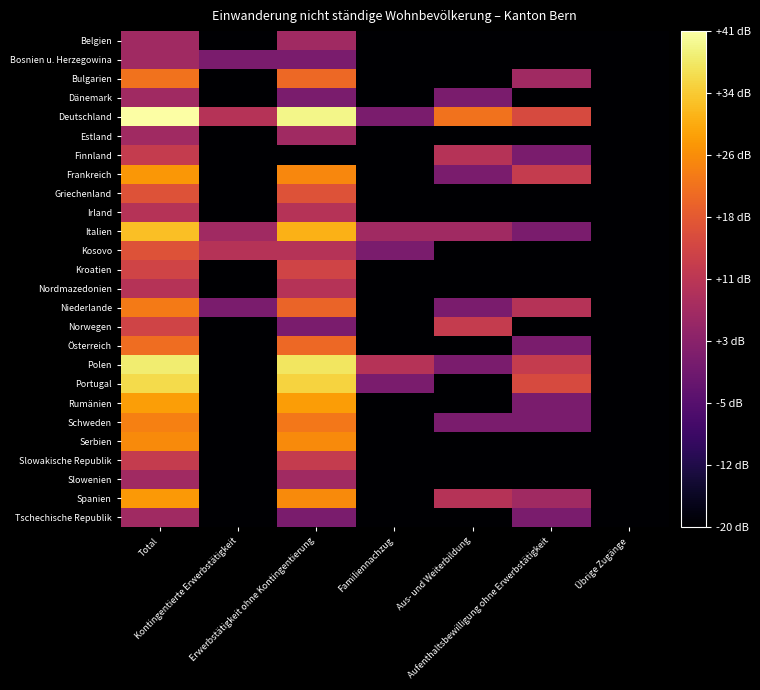

What is the maximum value shown in the chart?

41.4